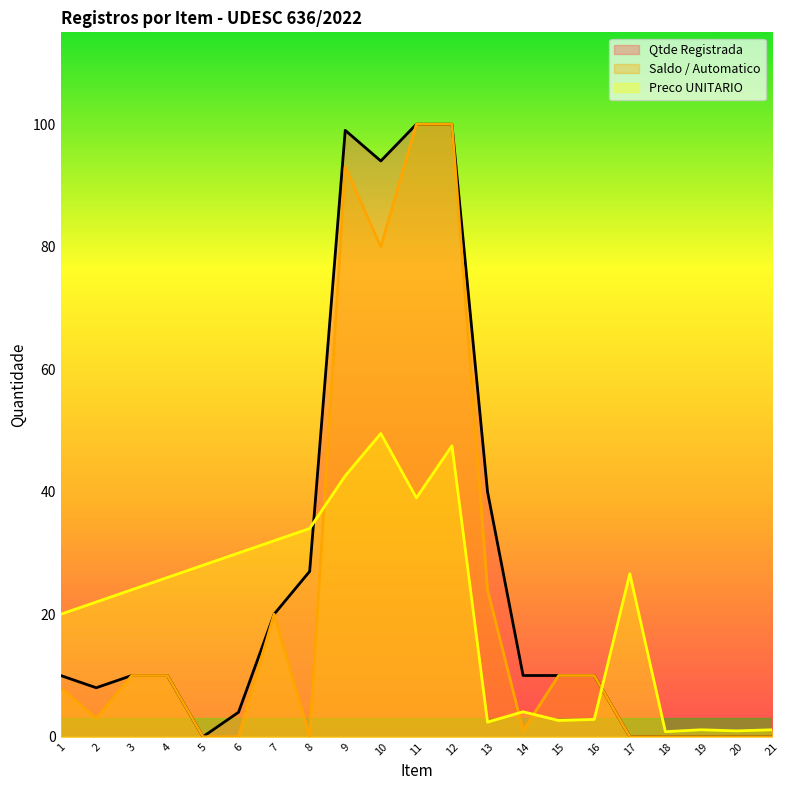

How many lines are shown in the chart?

3